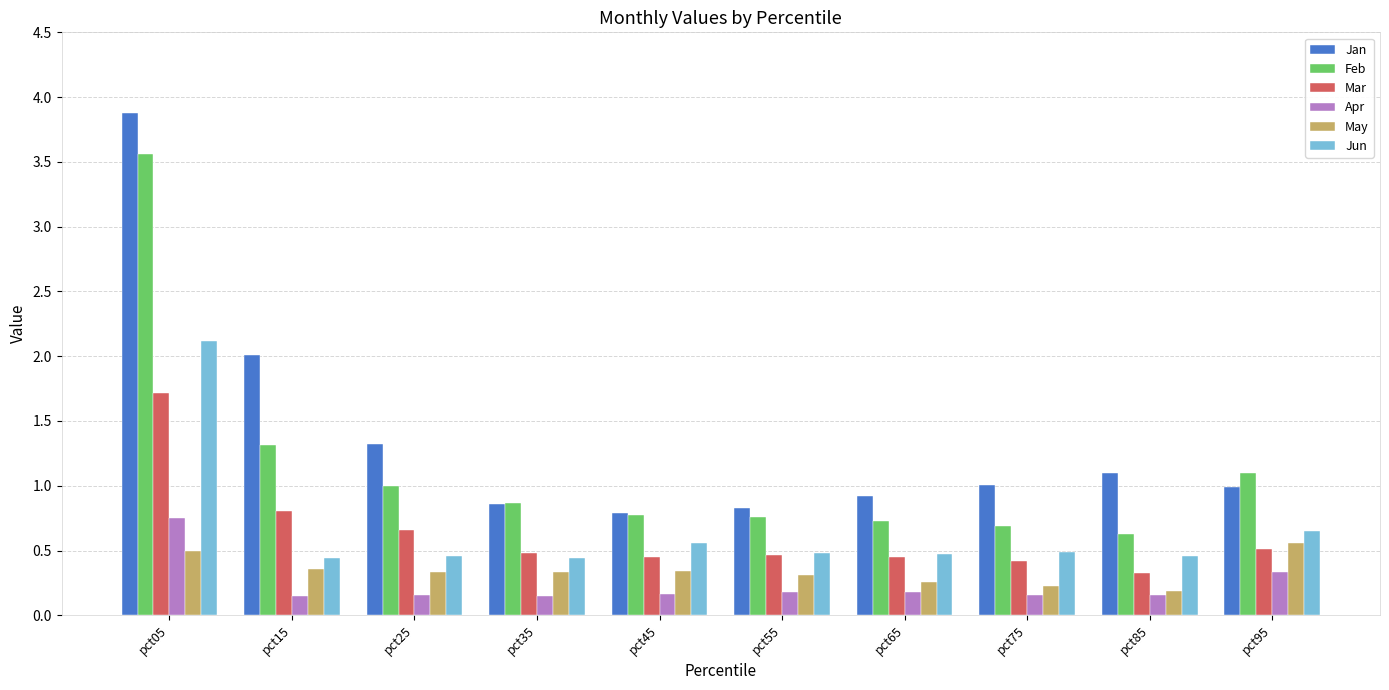

Rank the series by their maximum value, from highest to lowest.

Jan, Feb, Jun, Mar, Apr, May